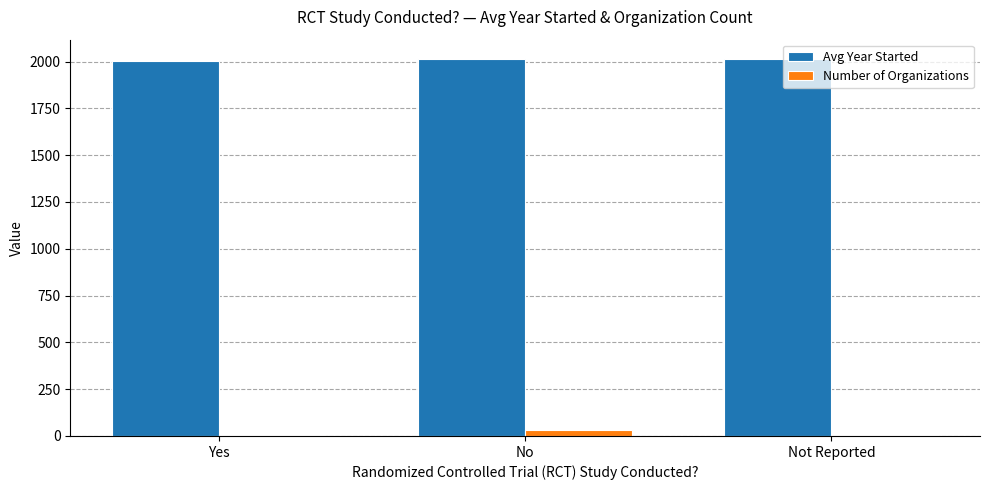

The value of Avg Year Started at Not Reported is 2016. True or false?

True